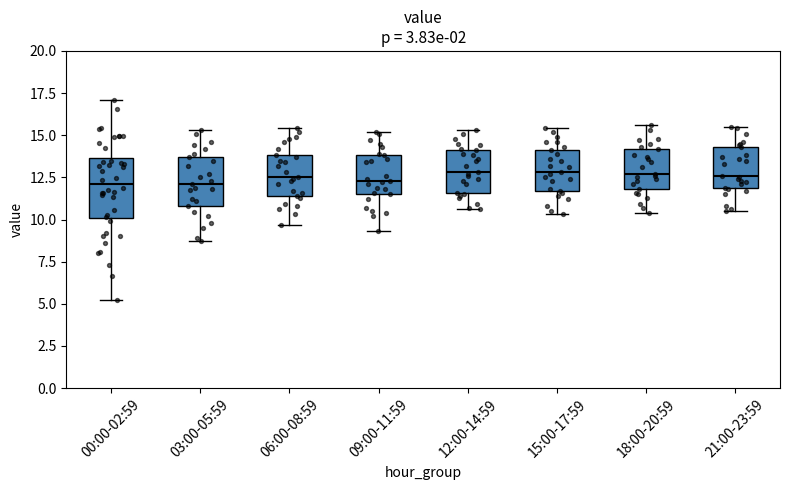

Where is the lower edge of the box for 03:00-05:59 on the y-axis? The values are not printed on the chart, so give them approximately, as read against the axis.

11.0